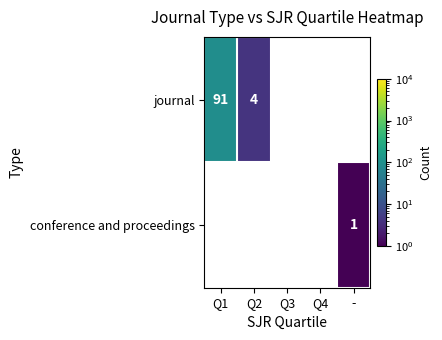

What is the difference between the journal values at Q1 and Q2?

87